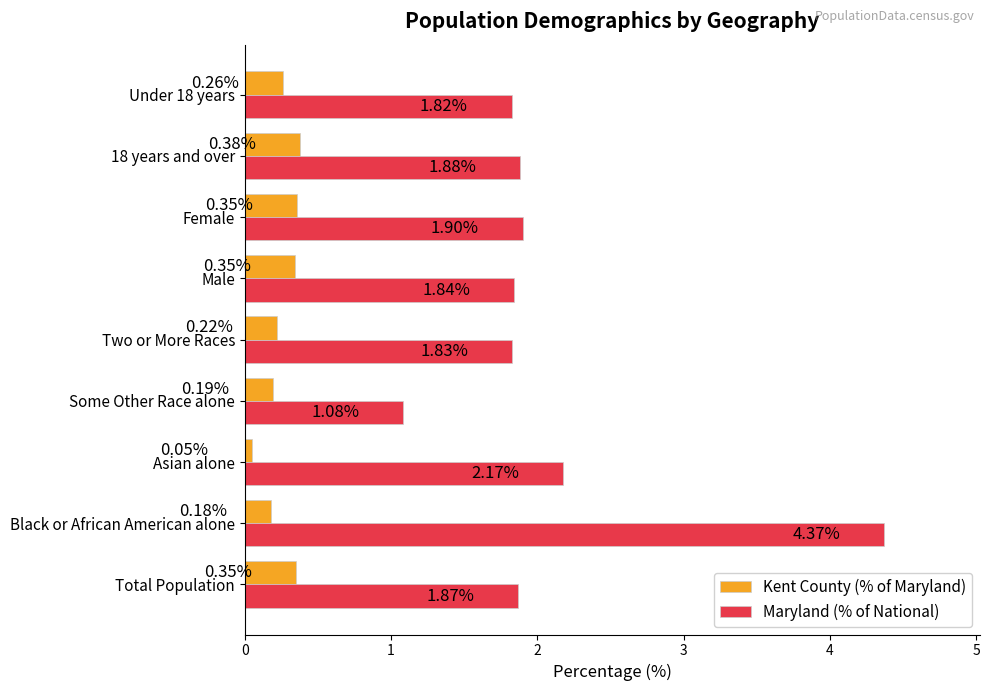

How many categories are shown in the chart?

9